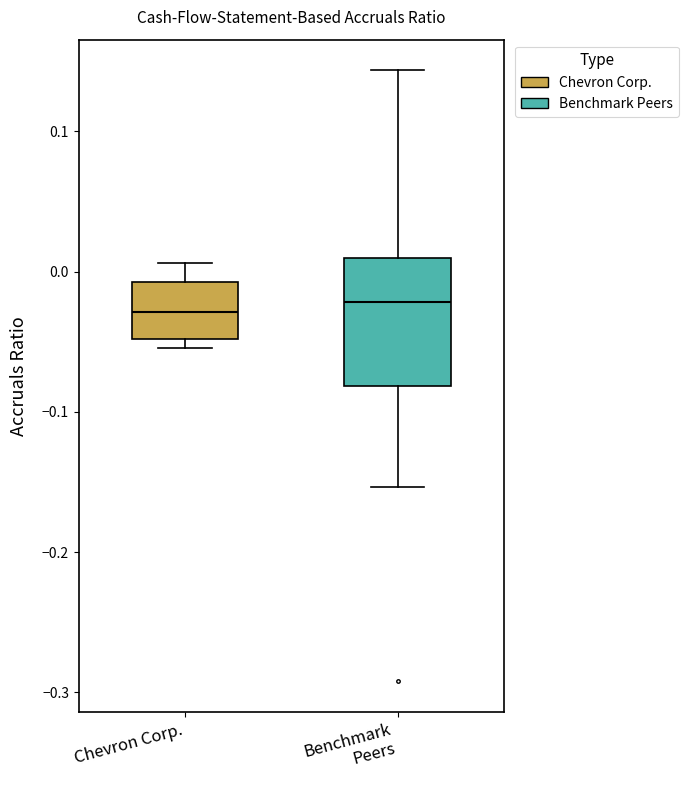

Which box is the tallest, from its lower edge to its upper edge?

Benchmark Peers